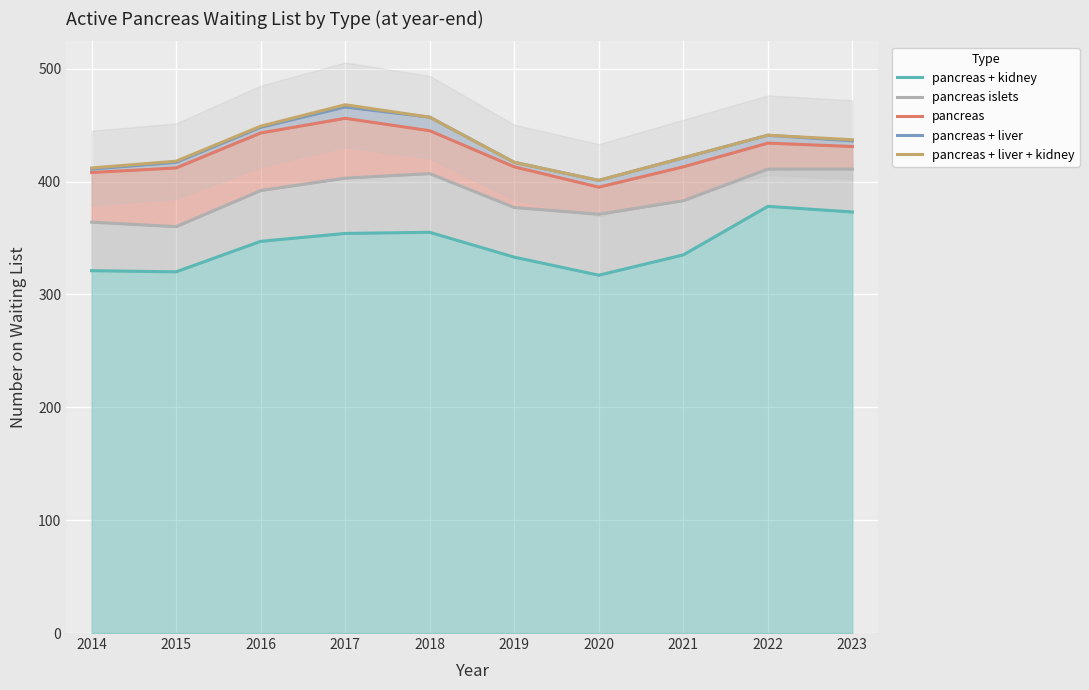

What is the value of the pancreas islets point at the 1st from the left?

364